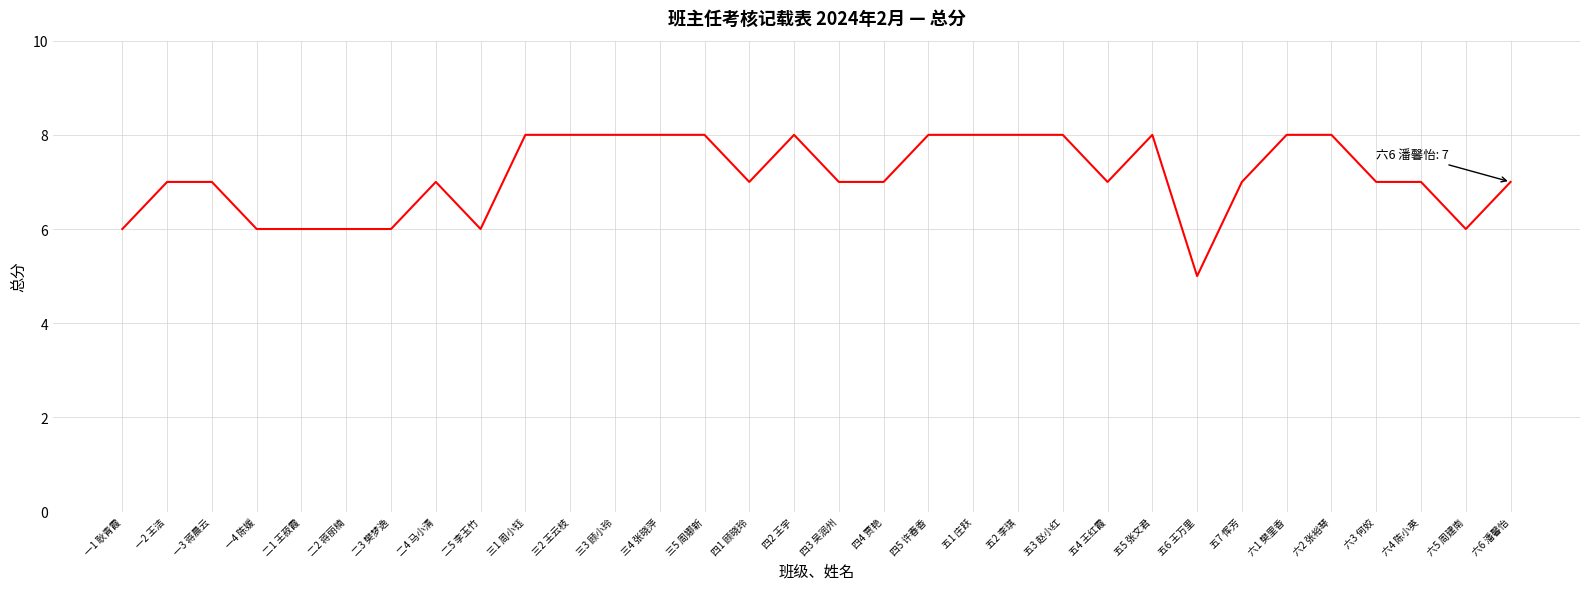

The chart shows a value of 7 at 五7 恽芳. True or false?

True